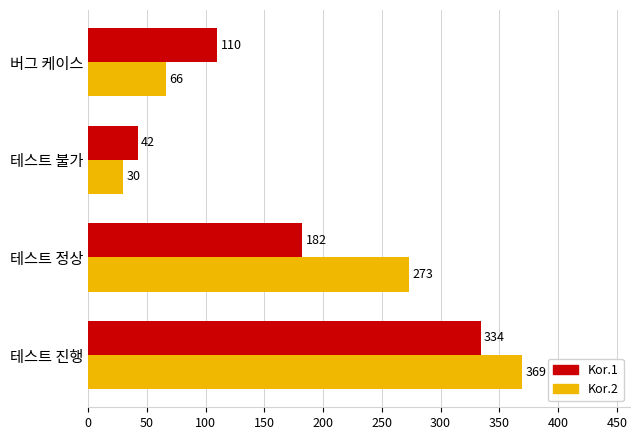

How many categories are shown in the chart?

4